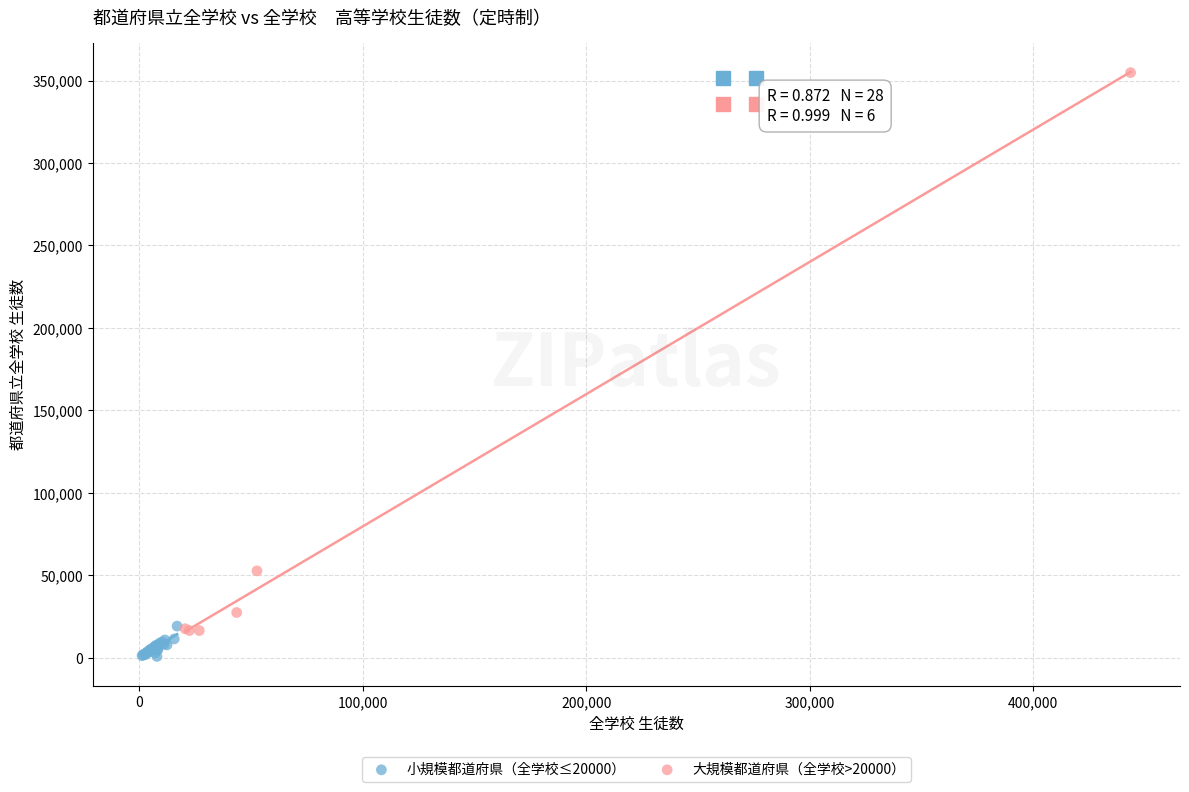

What are all the series names shown in the legend?

小規模都道府県（全学校≤20000）, 大規模都道府県（全学校>20000）